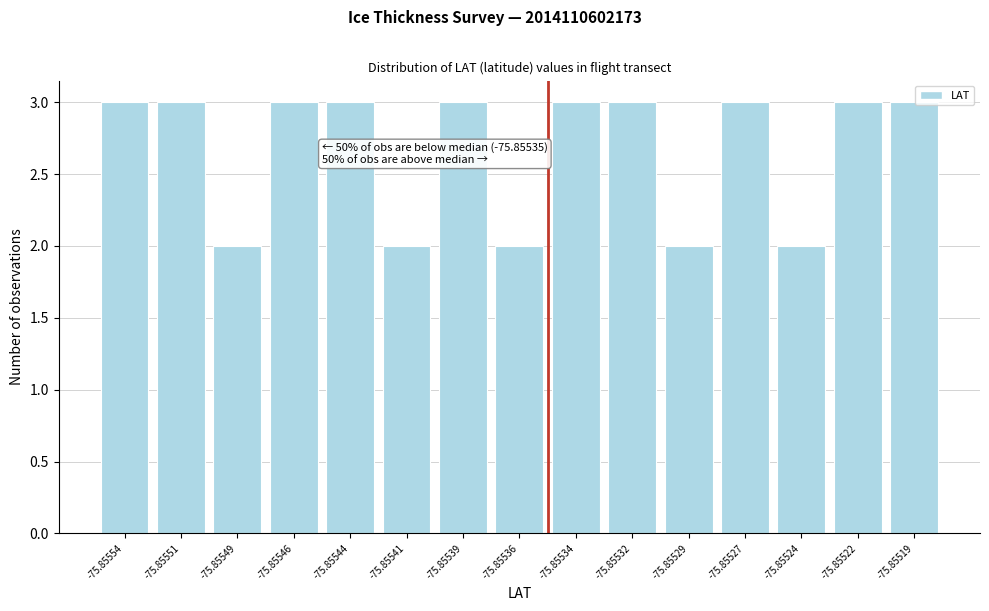

Reading left to right, what are all the values shown in this chart?

3	3	2	3	3	2	3	2	3	3	2	3	2	3	3